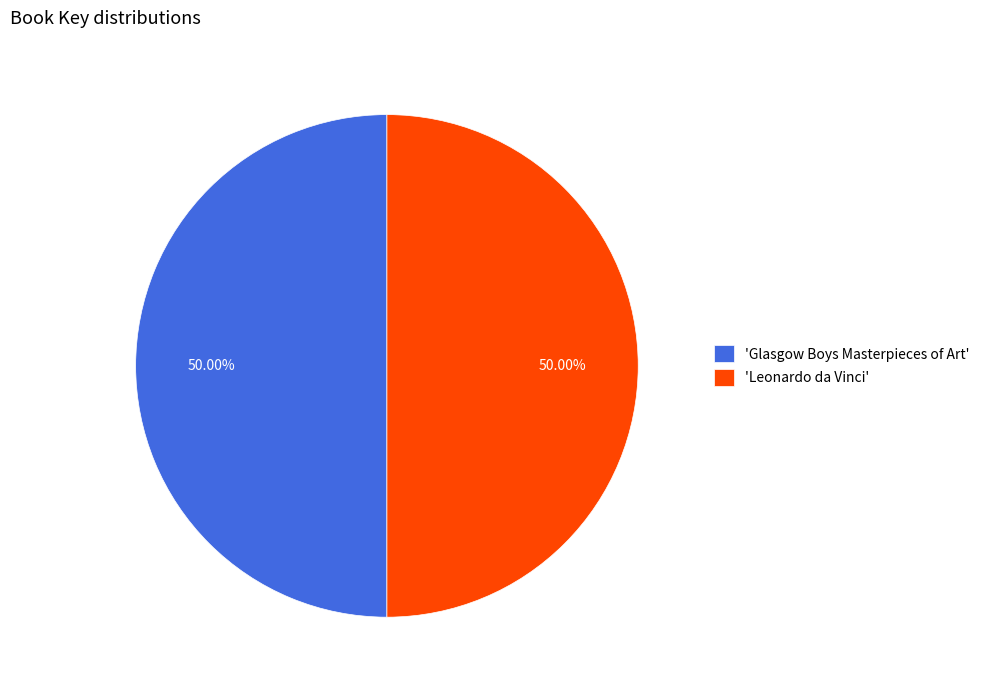

Do 'Glasgow Boys Masterpieces of Art' and 'Leonardo da Vinci' together represent more than half of the pie?

Yes